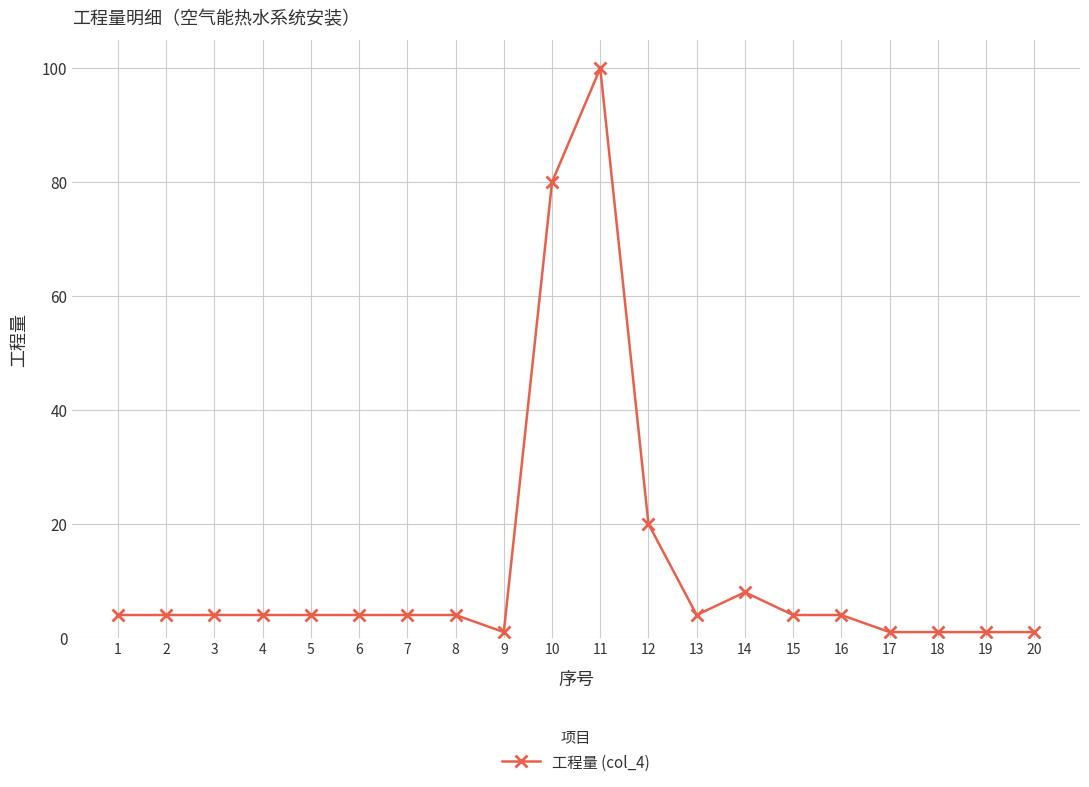

What is the maximum value shown in the chart?

100